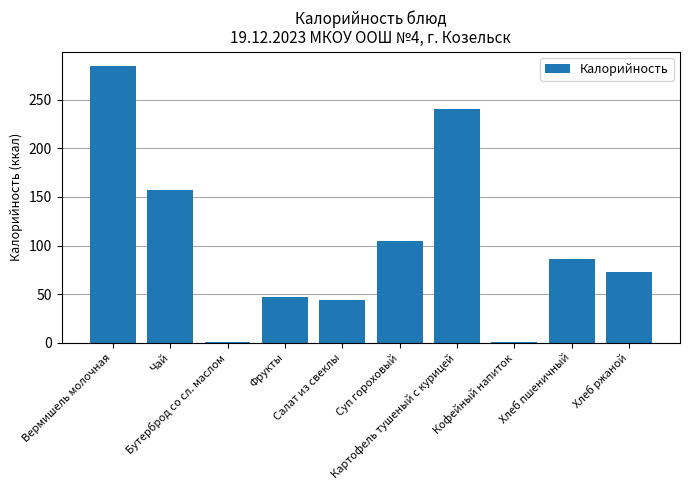

What is the greatest value displayed?

285.0